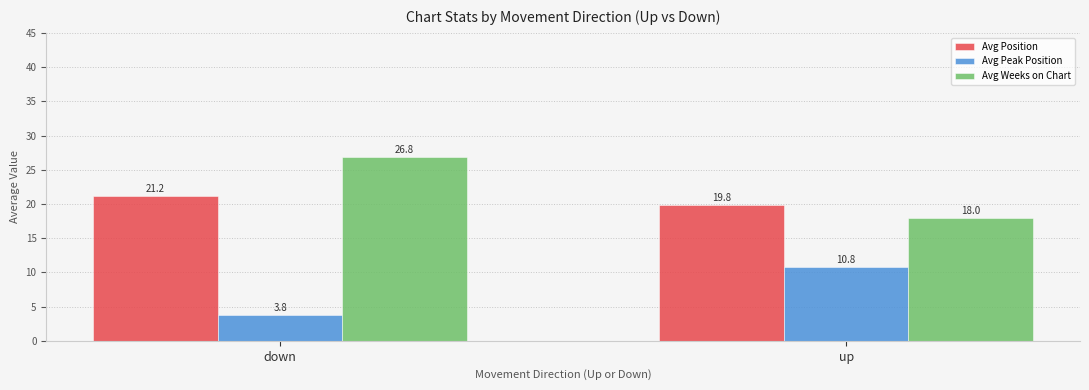

Reading left to right, transcribe all the data shown in this chart.

Avg Position: 21.2	19.8
Avg Peak Position: 3.8	10.8
Avg Weeks on Chart: 26.8	18.0